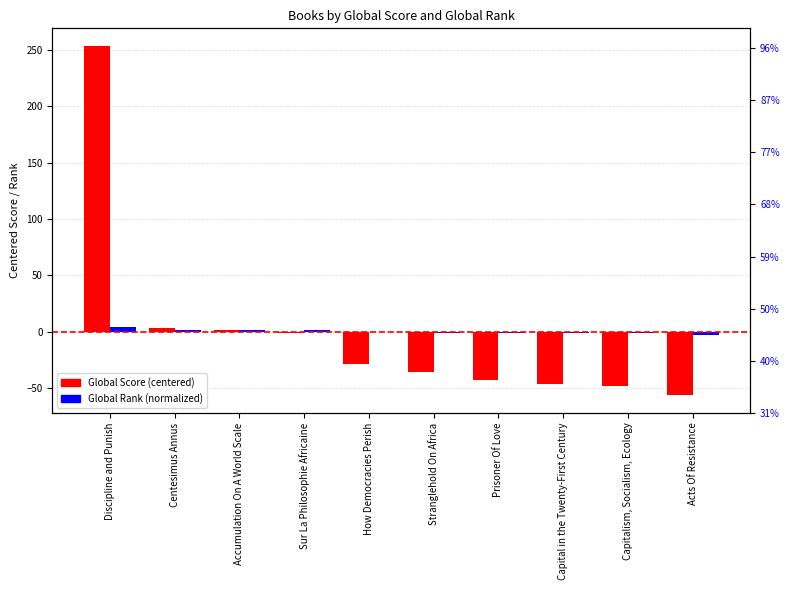

What is the total value across all series at Prisoner Of Love?

-43.7